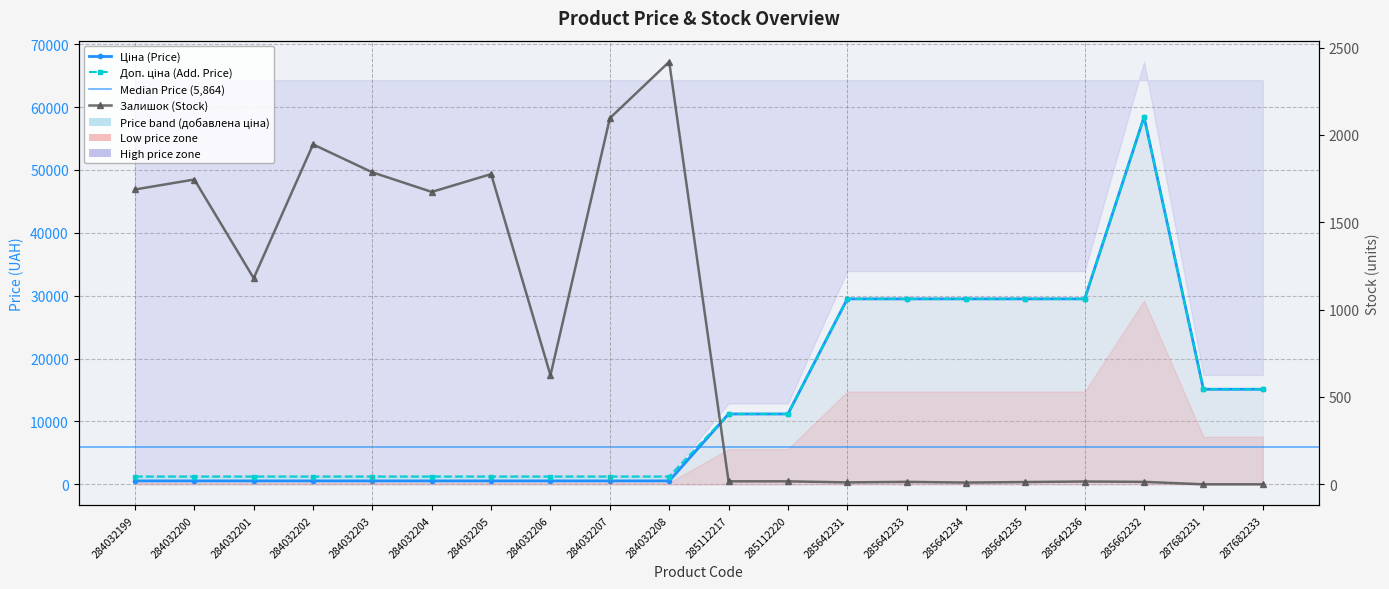

Rank the categories by Ціна value from lowest to highest.

284032199, 284032200, 284032201, 284032202, 284032203, 284032204, 284032205, 284032206, 284032207, 284032208, 285112217, 285112220, 287682231, 287682233, 285642231, 285642233, 285642234, 285642235, 285642236, 285662232